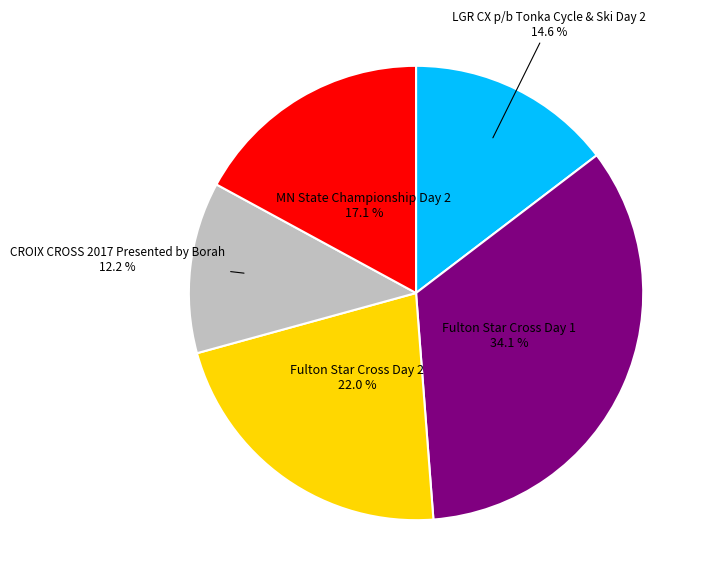

Does any single category account for the majority?

No